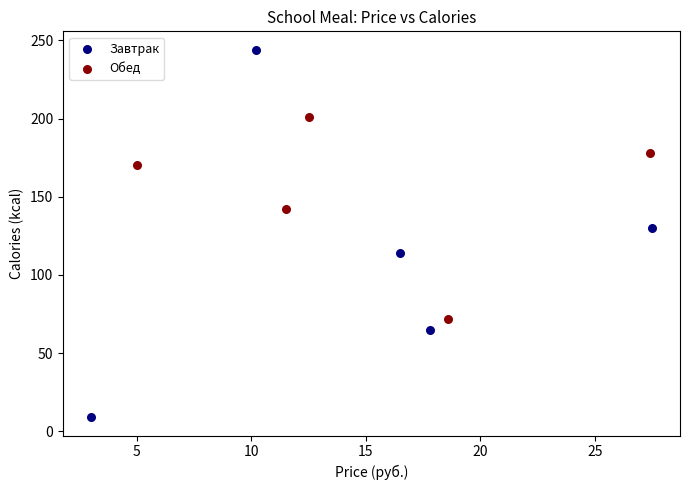

What are all the series names shown in the legend?

Завтрак, Обед